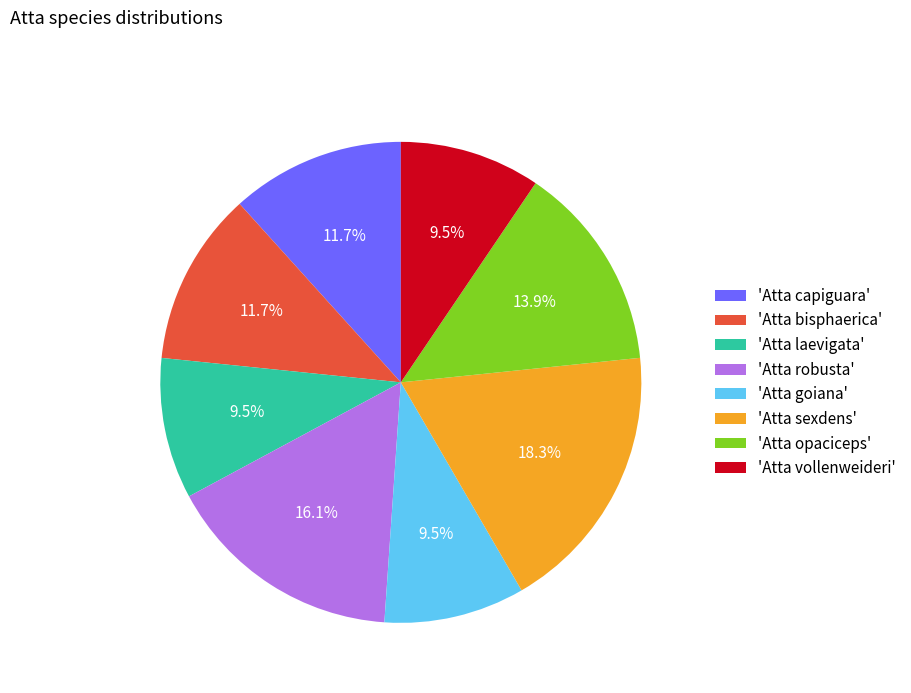

Does 'Atta laevigata' account for over 50% of the chart?

No